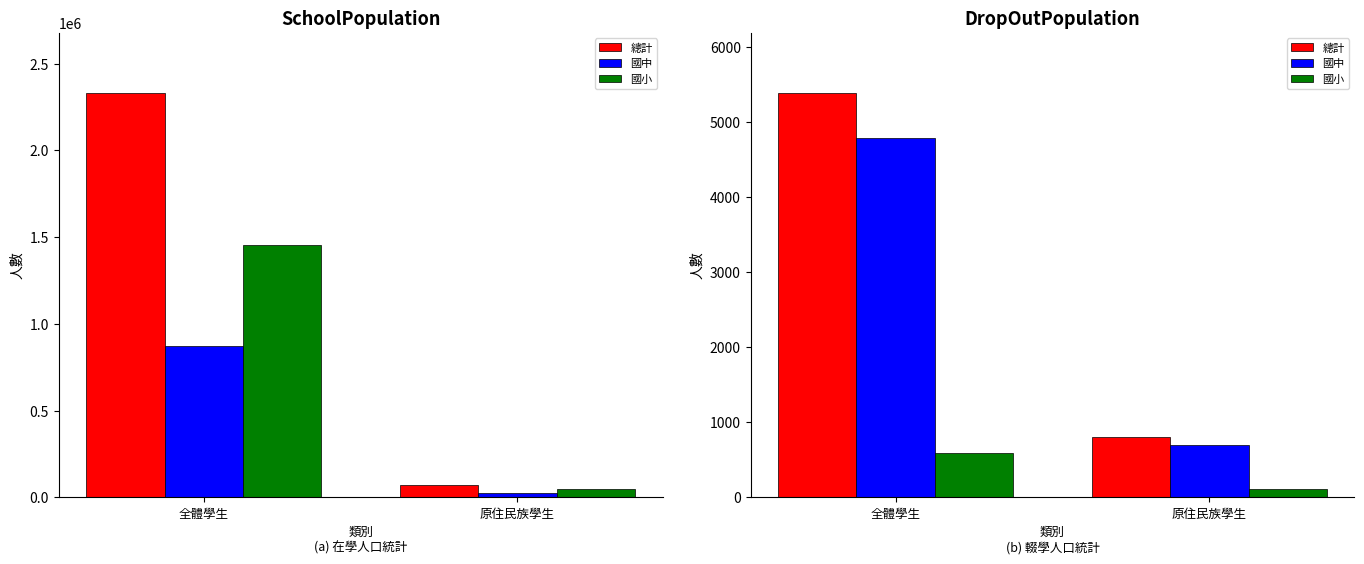

At which category does the chart reach its peak across all series?

全體學生